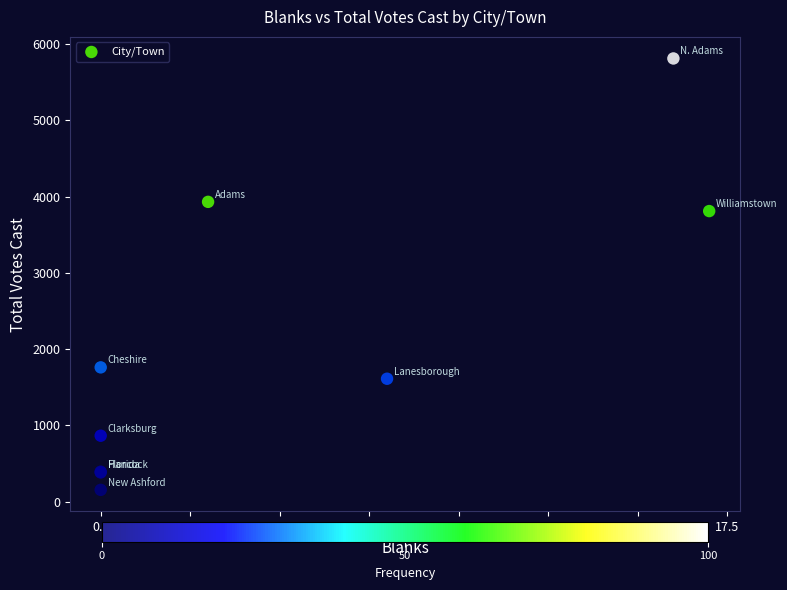

What Y value in the scatter plot is closest to 2983?

3810